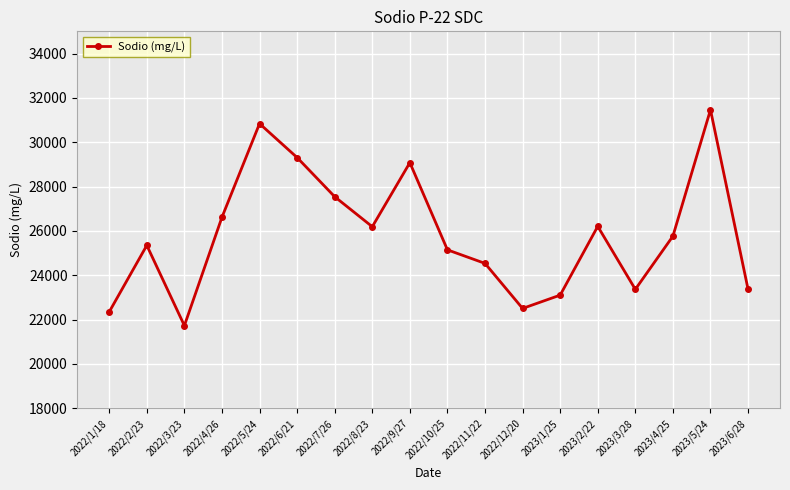

Where does the data first go above 25763?

2022/4/26